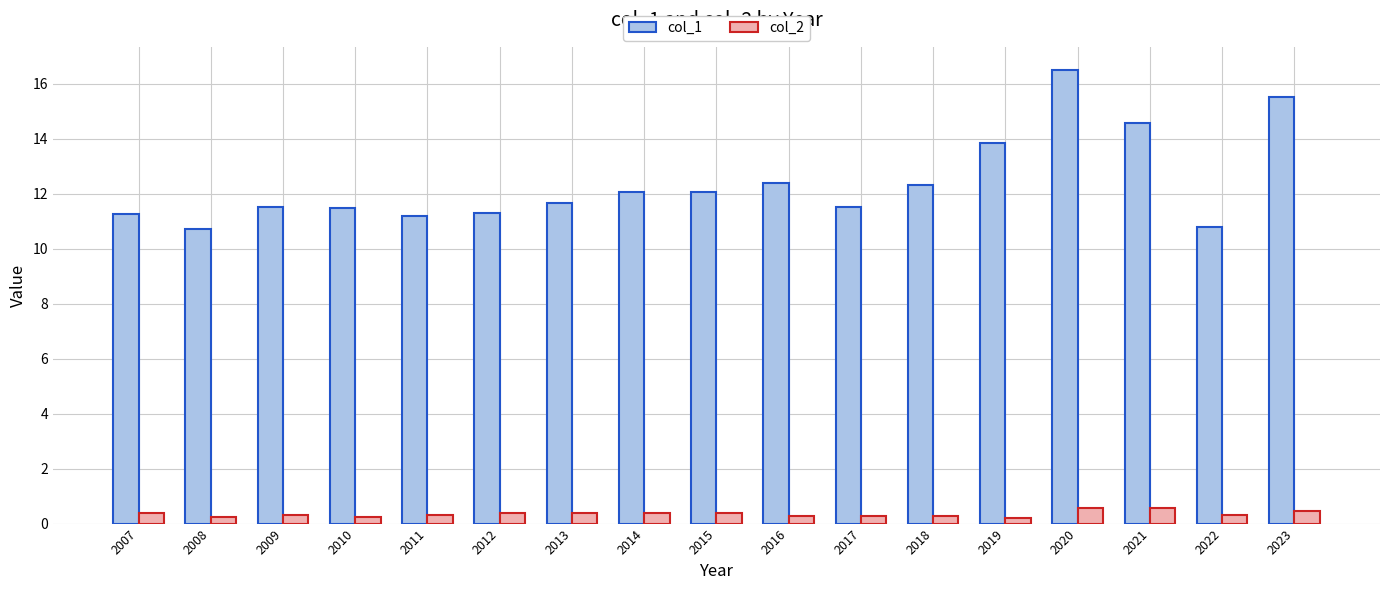

What is the difference between the maximum and second lowest values in the col_2 series?

0.3